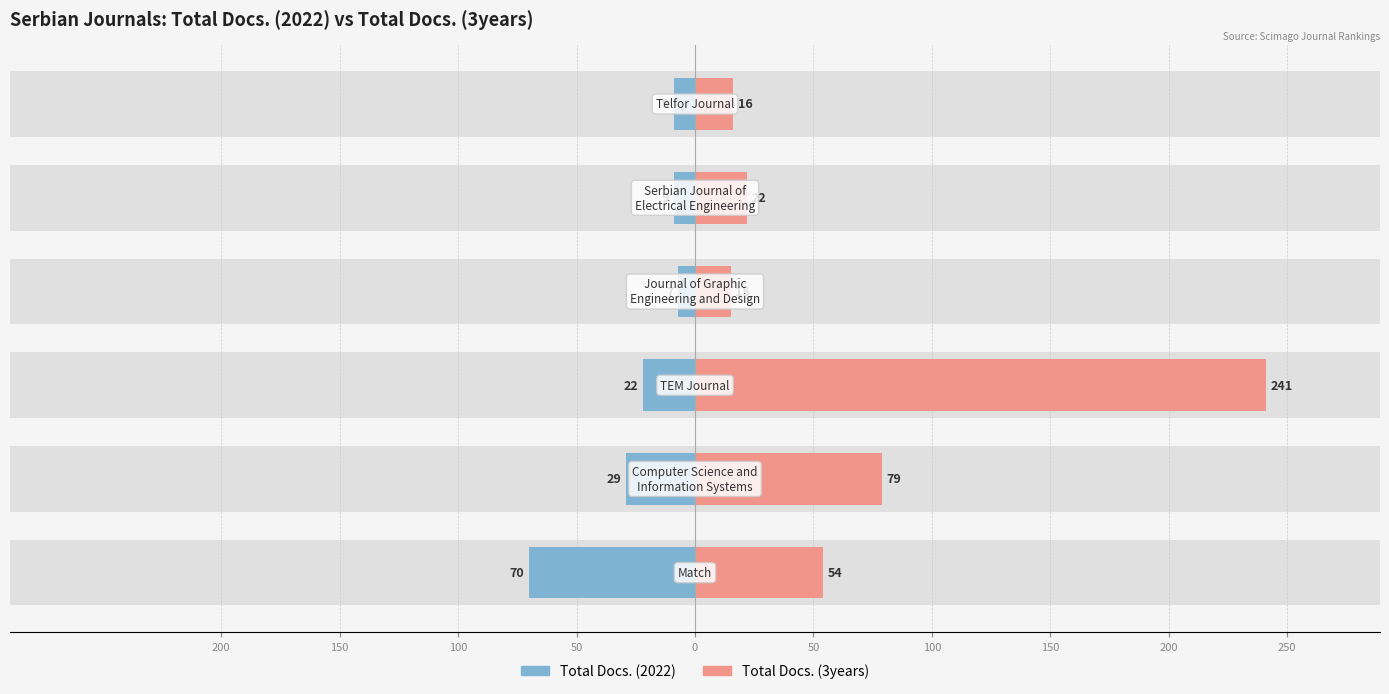

Is it true that Total Docs. (2022) equals -102 at 200?

False